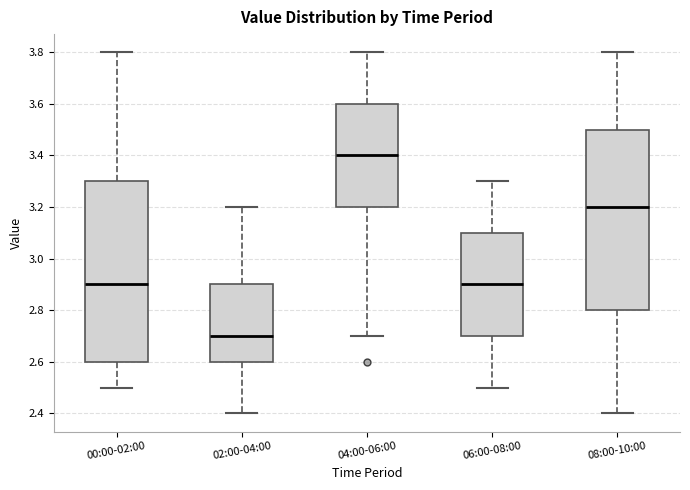

Which box's median line is the highest?

04:00-06:00